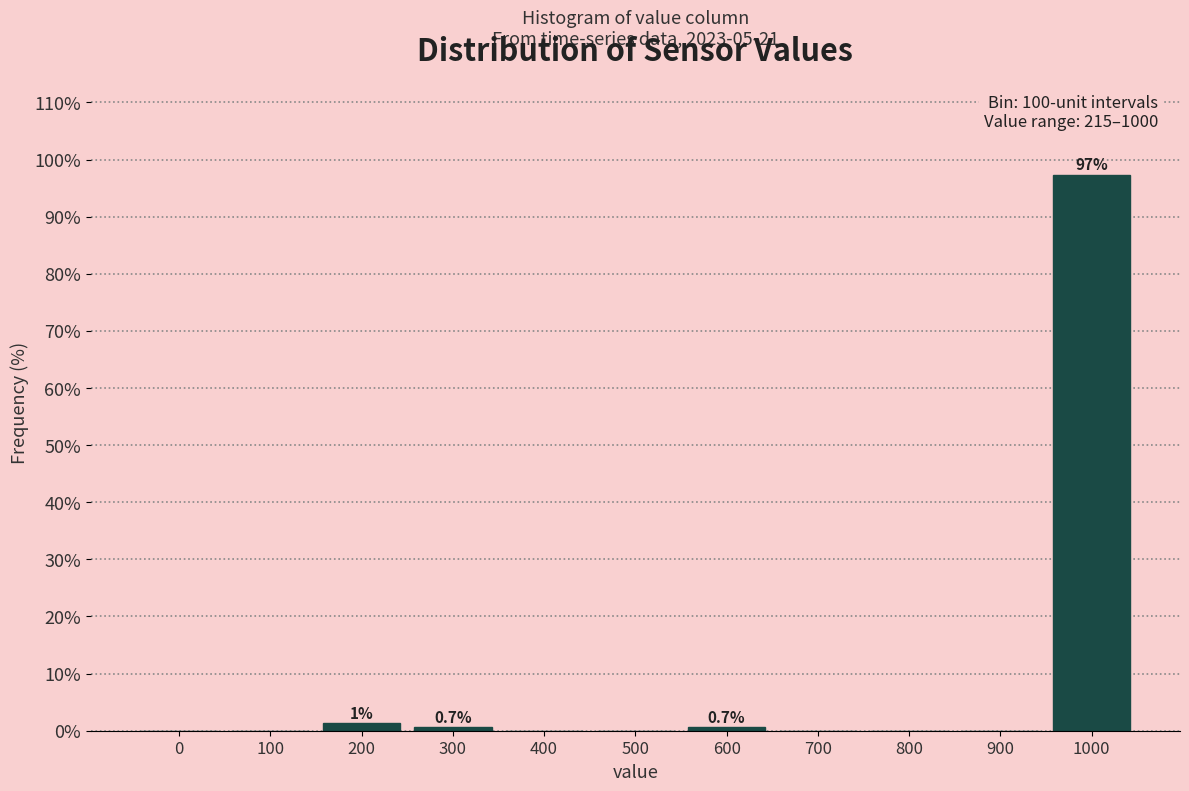

Reading right to left, what are all the values shown in this chart?

1000=97.4	900=0.0	800=0.0	700=0.0	600=0.7	500=0.0	400=0.0	300=0.7	200=1.3	100=0.0	0=0.0